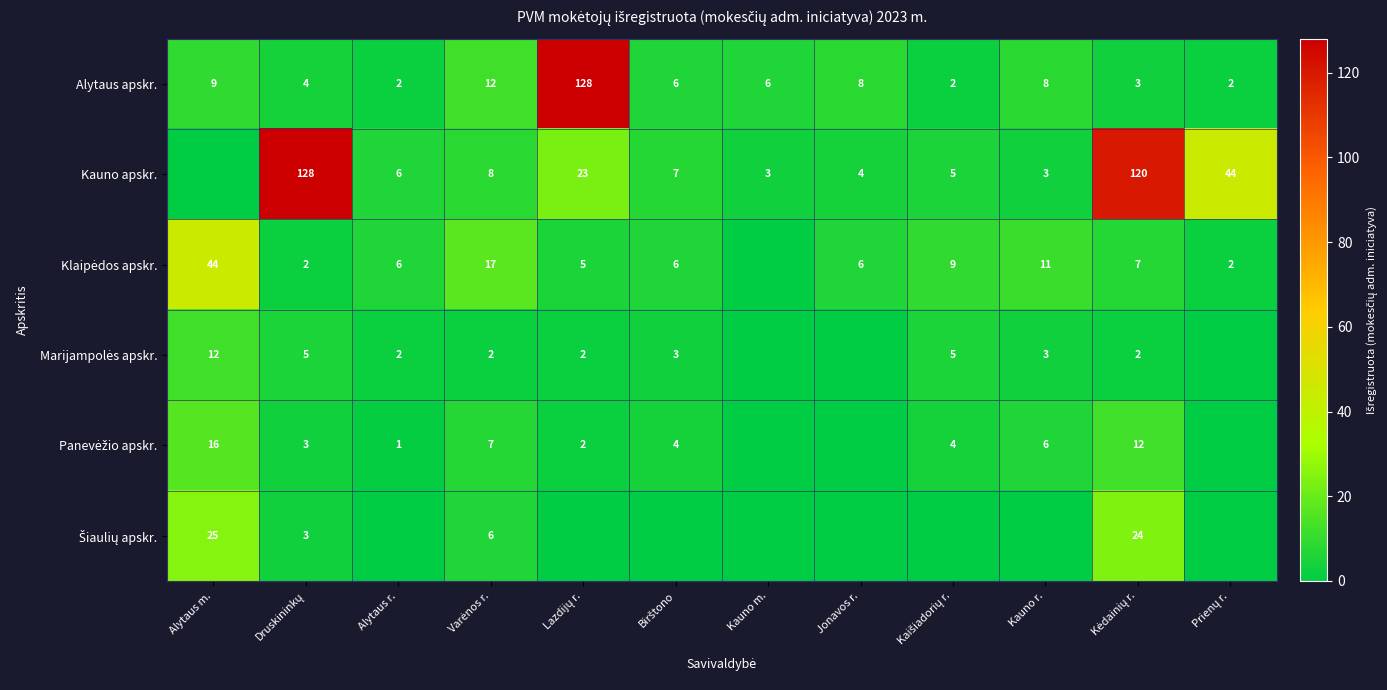

True or false: Alytaus apskr. has a value of 2 at Kauno m..

False